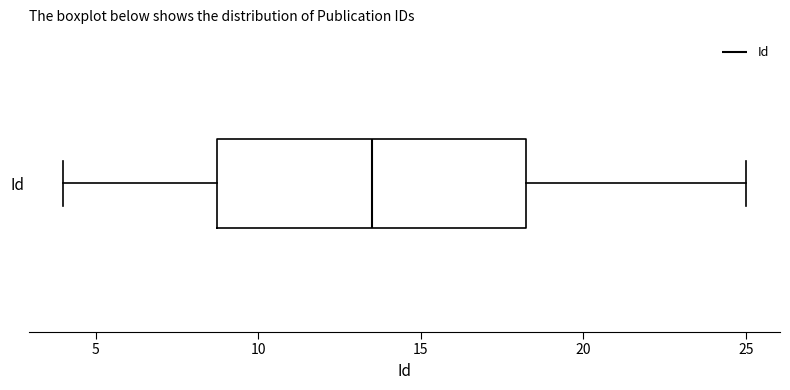

Read this box plot against the x-axis: the position of the median line, the range covered by the box, and the ends of both whiskers. The values are not printed on the chart, so give them approximately, as read against the axis.

median 13.5, box 9.0 to 18.5, whiskers 4.0 to 25.0